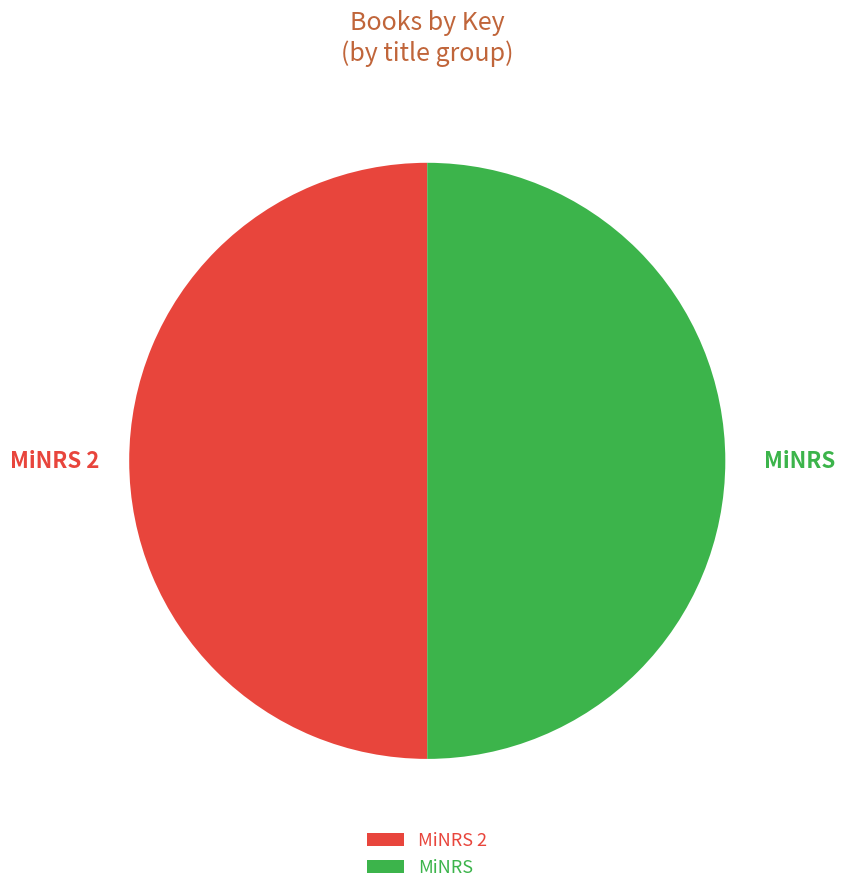

Do MiNRS and MiNRS 2 together represent more than half of the pie?

Yes